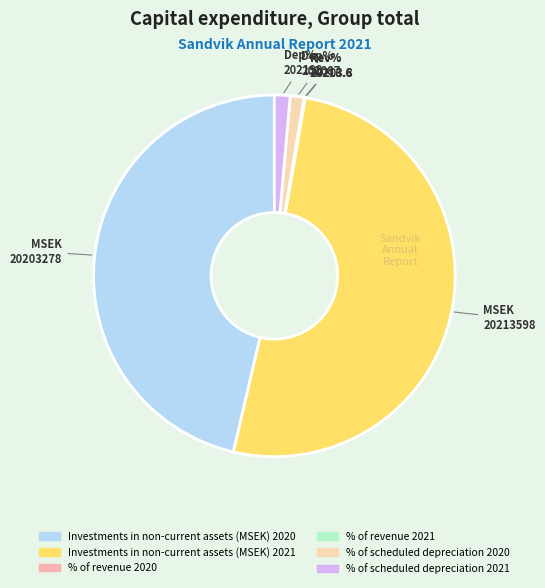

To the nearest percent, what percentage of the pie is % of scheduled depreciation 2020?

1%